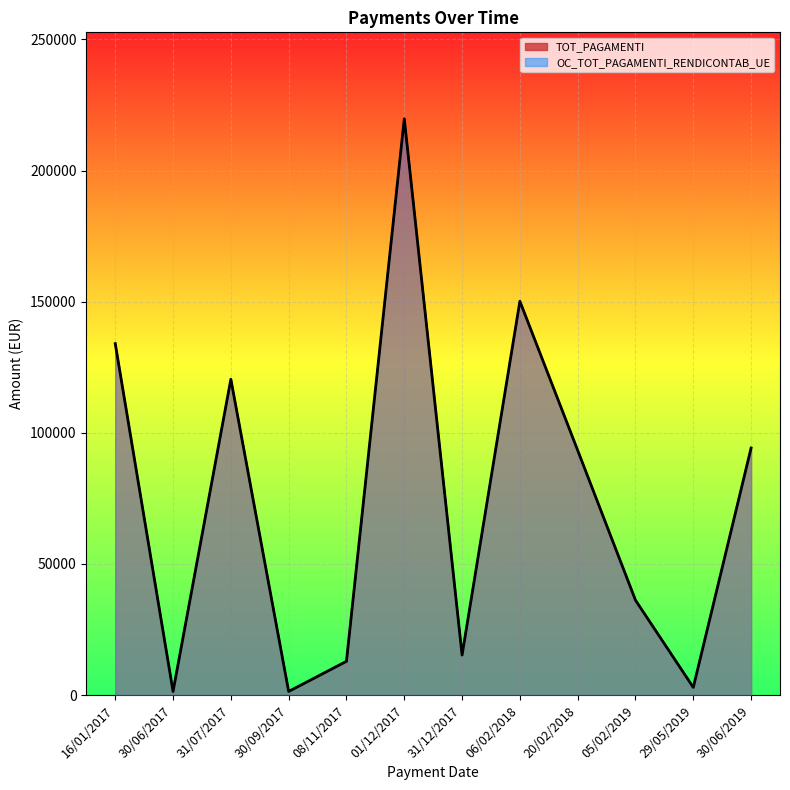

Does the chart display data point markers on the line(s)?

No